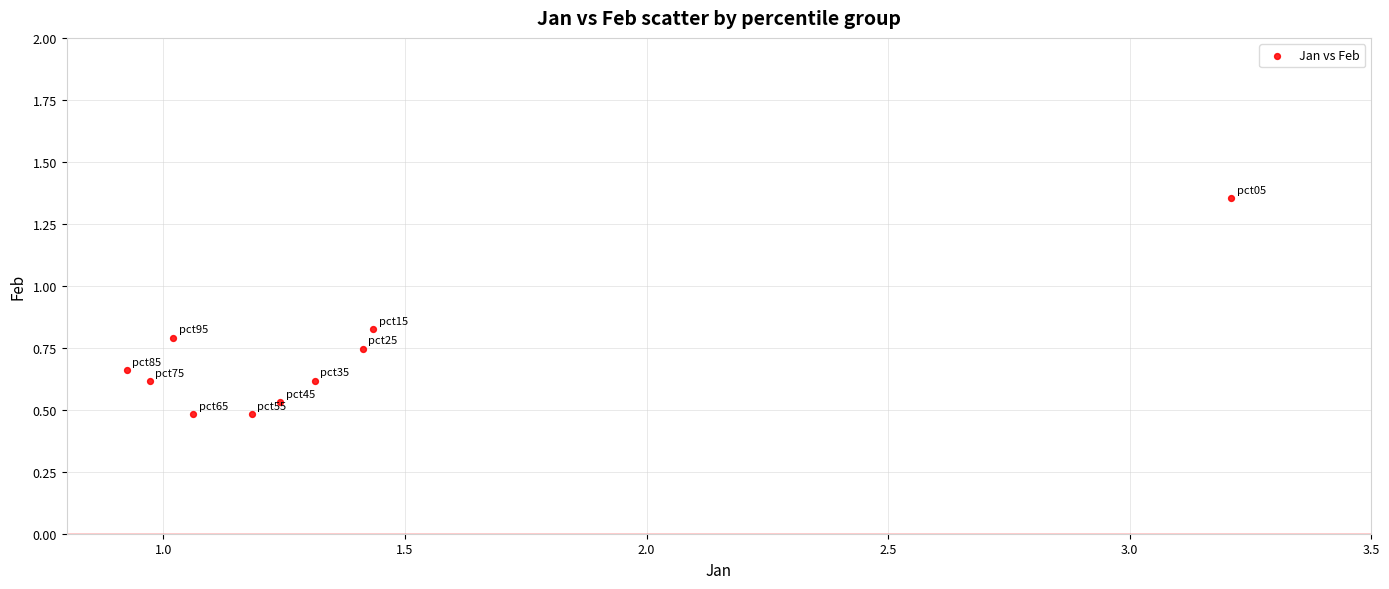

What is the range of Y values (max minus min)?

0.9